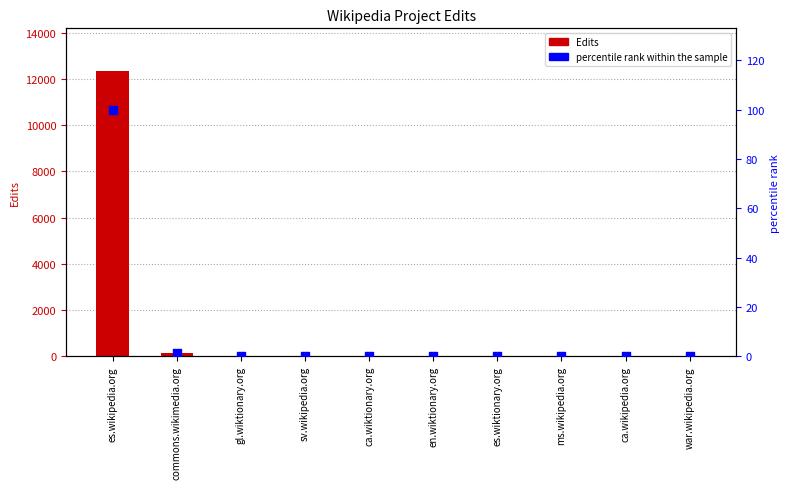

Which series has the largest Y range (max minus min)?

Edits